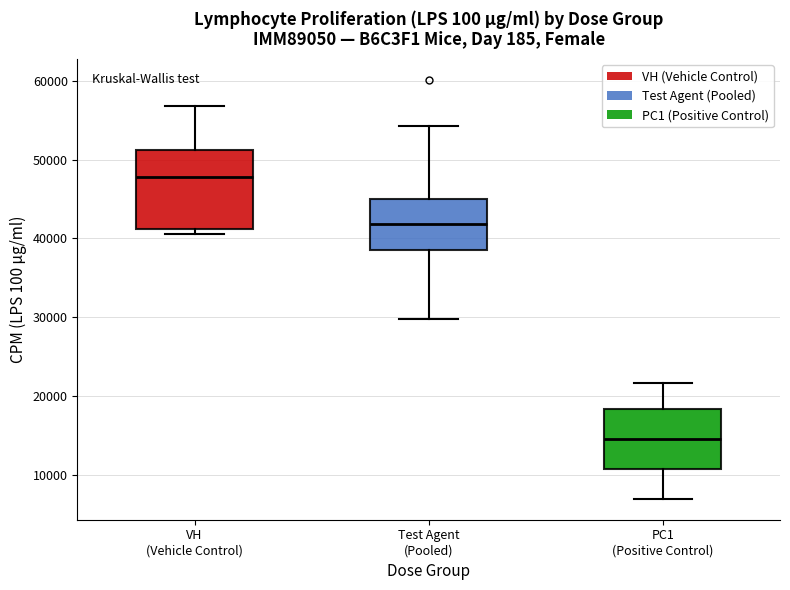

Where does the lower whisker of the box for PC1 (Positive Control) end on the y-axis? The values are not printed on the chart, so give them approximately, as read against the axis.

7000